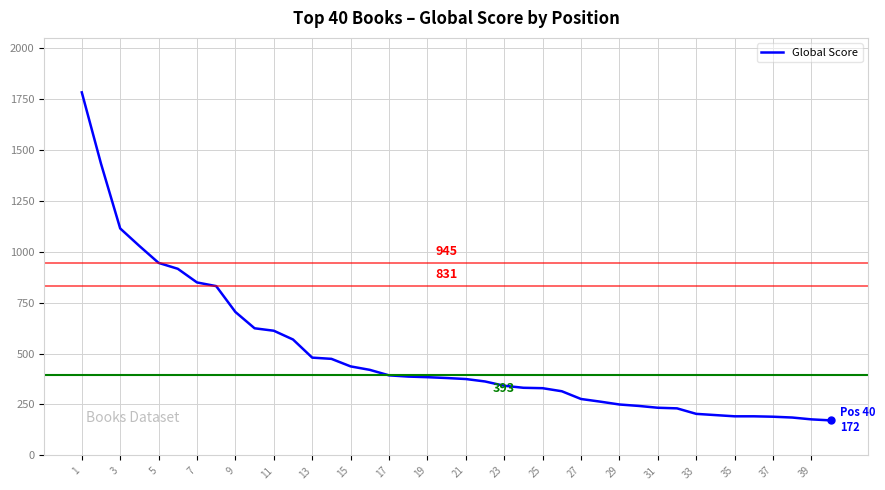

What is the greatest value displayed?

1782